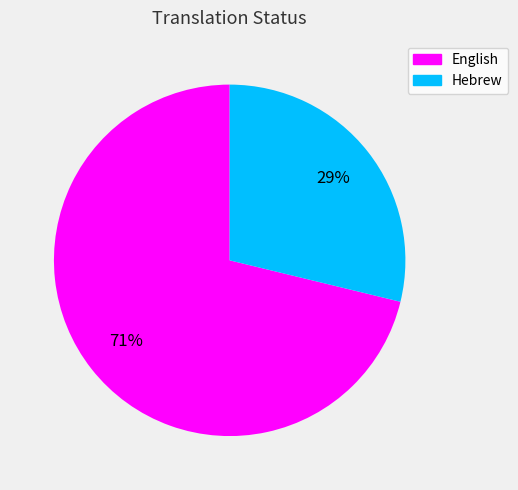

Which has a higher value, Hebrew or English?

English